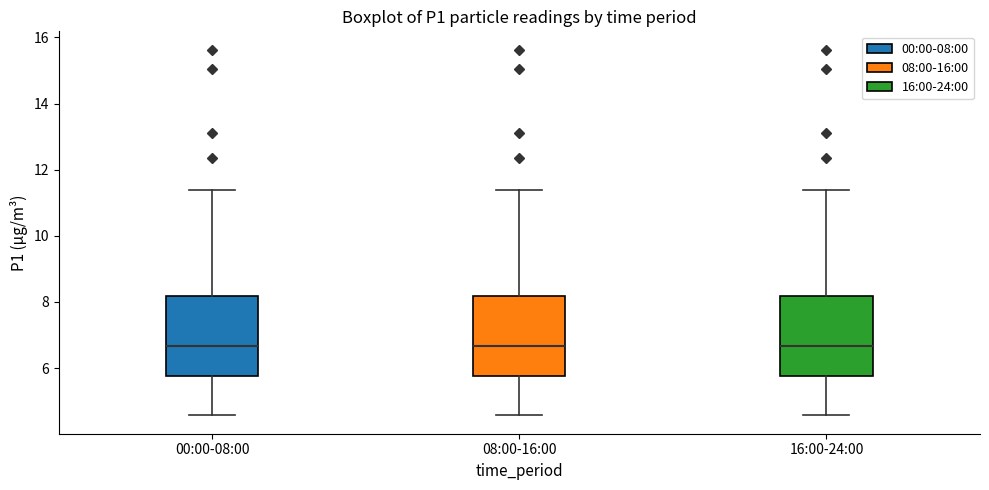

Reading left to right, read every box against the y-axis: the position of its median line, the range the box covers, and the ends of its whiskers. The values are not printed on the chart, so give them approximately, as read against the axis.

00:00-08:00: median 6.6, box 5.8 to 8.2, whiskers 4.6 to 11.4
08:00-16:00: median 6.6, box 5.8 to 8.2, whiskers 4.6 to 11.4
16:00-24:00: median 6.6, box 5.8 to 8.2, whiskers 4.6 to 11.4